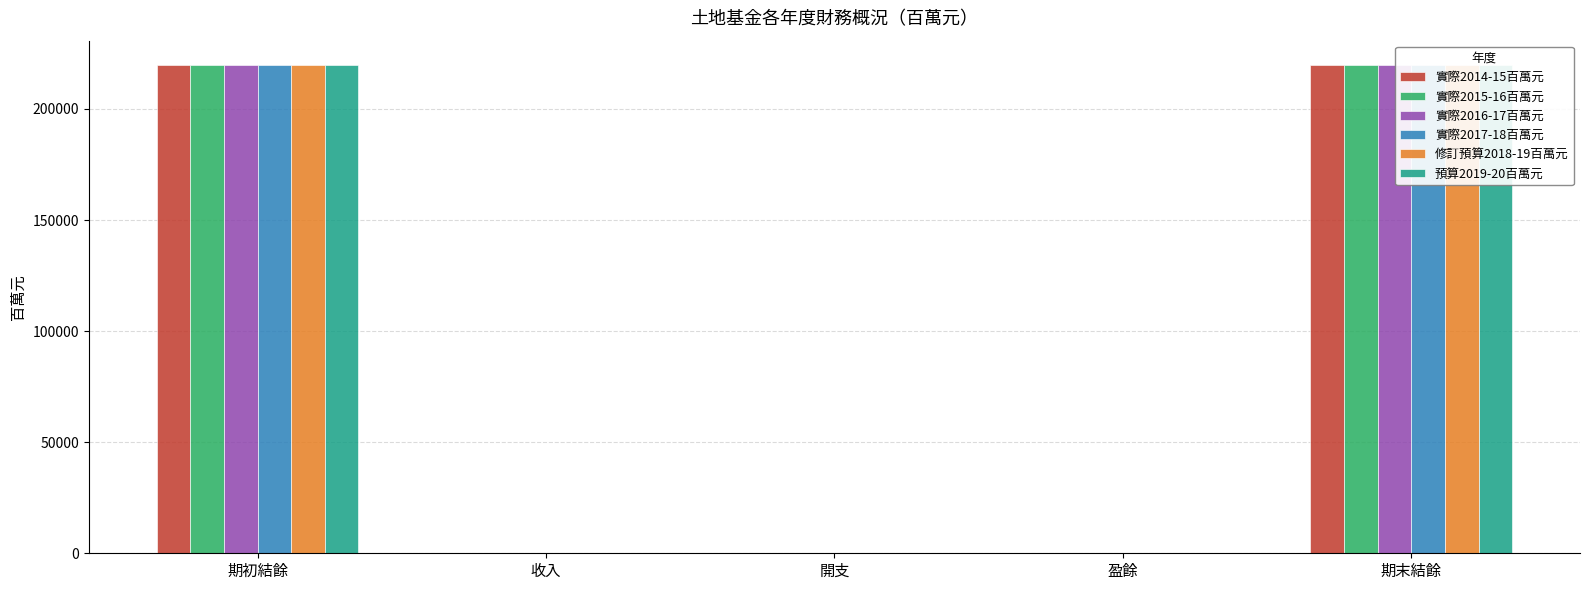

What is the label of the 2nd bar from the right?

盈餘